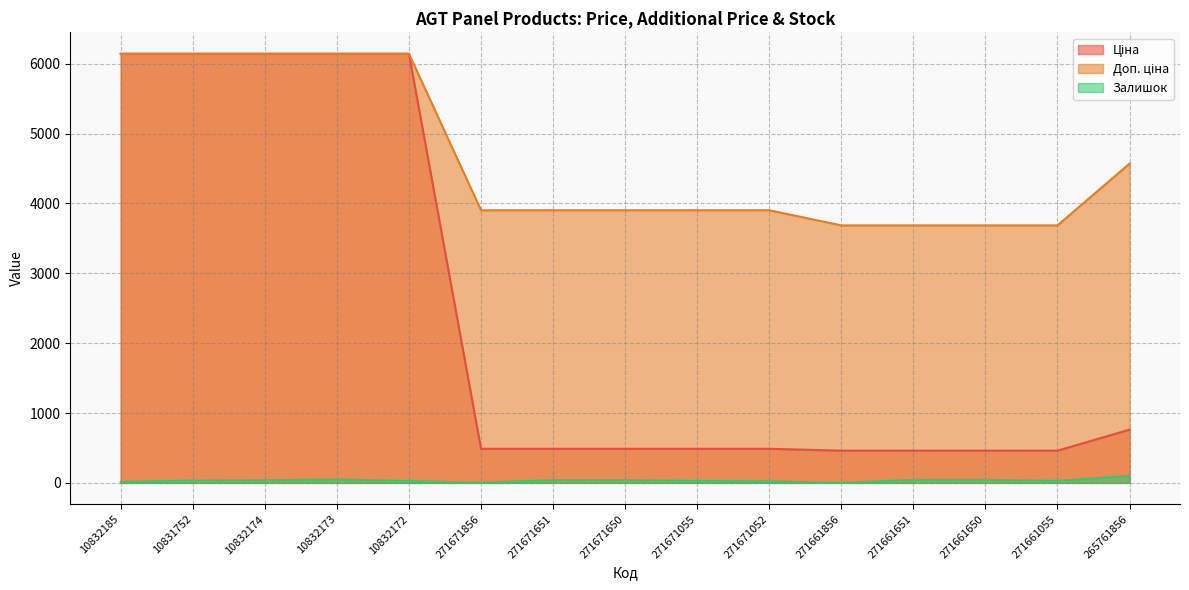

Rank the series by their average value, from lowest to highest.

Залишок, Ціна, Доп. ціна